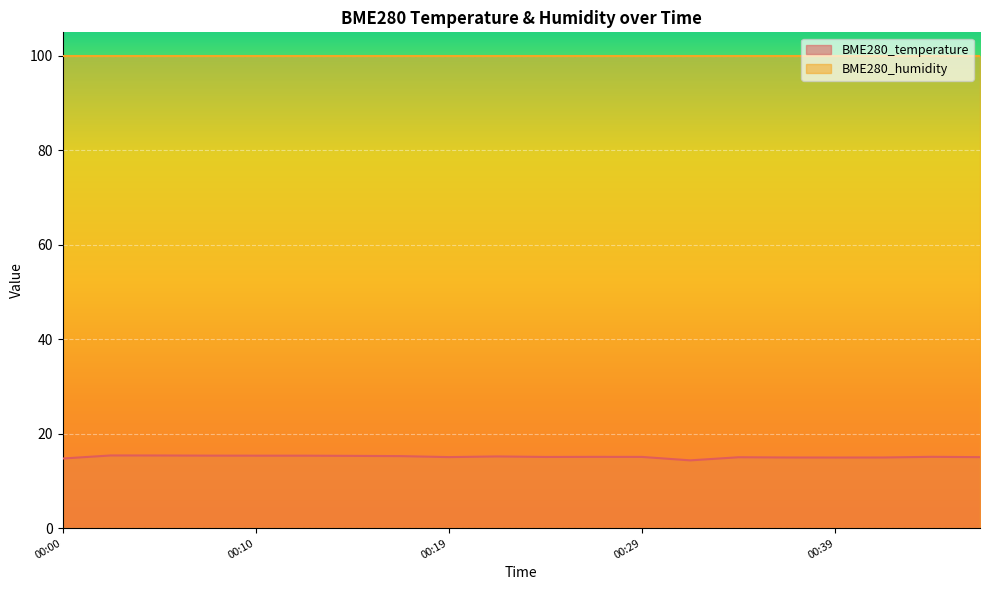

Approximately how many times larger is the value at 00:19 compared to 00:32?

1.0